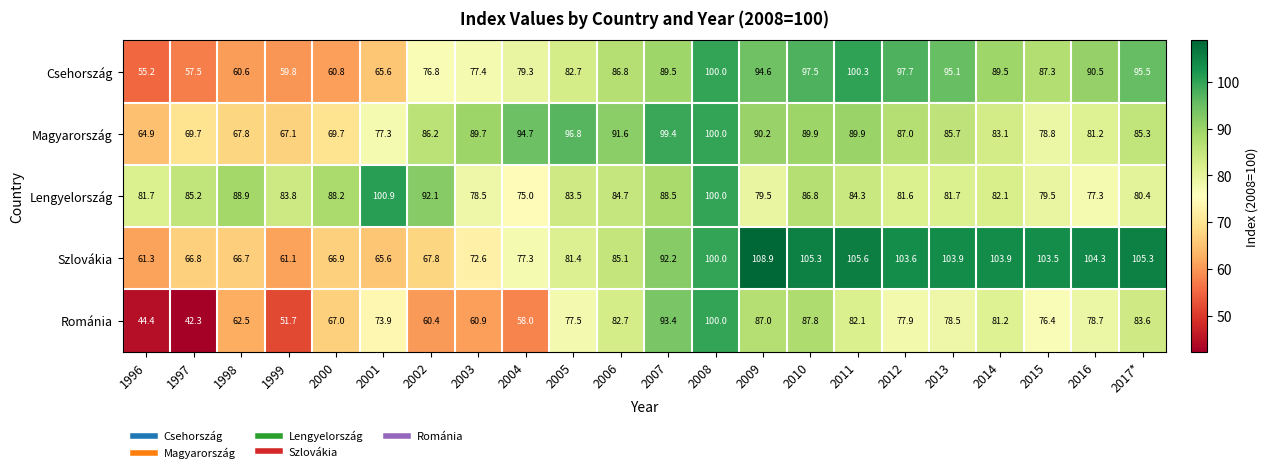

What is the maximum value shown in the chart?

108.9